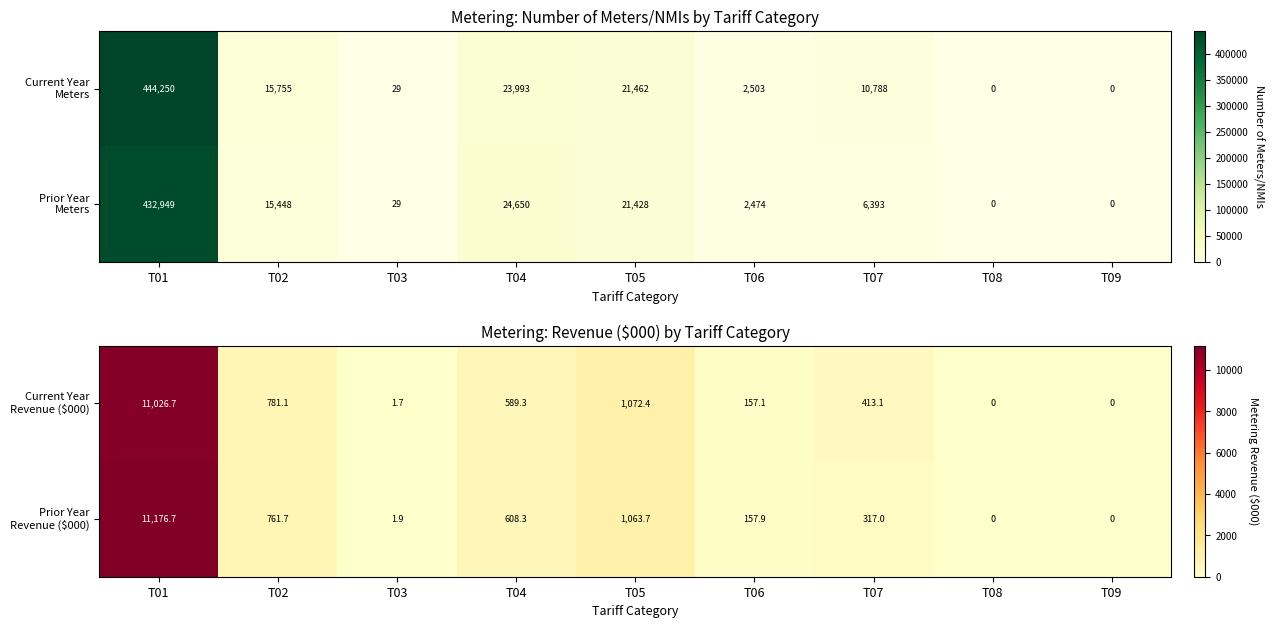

What is the sum of all Current Year Revenue ($000) values?

14041.3